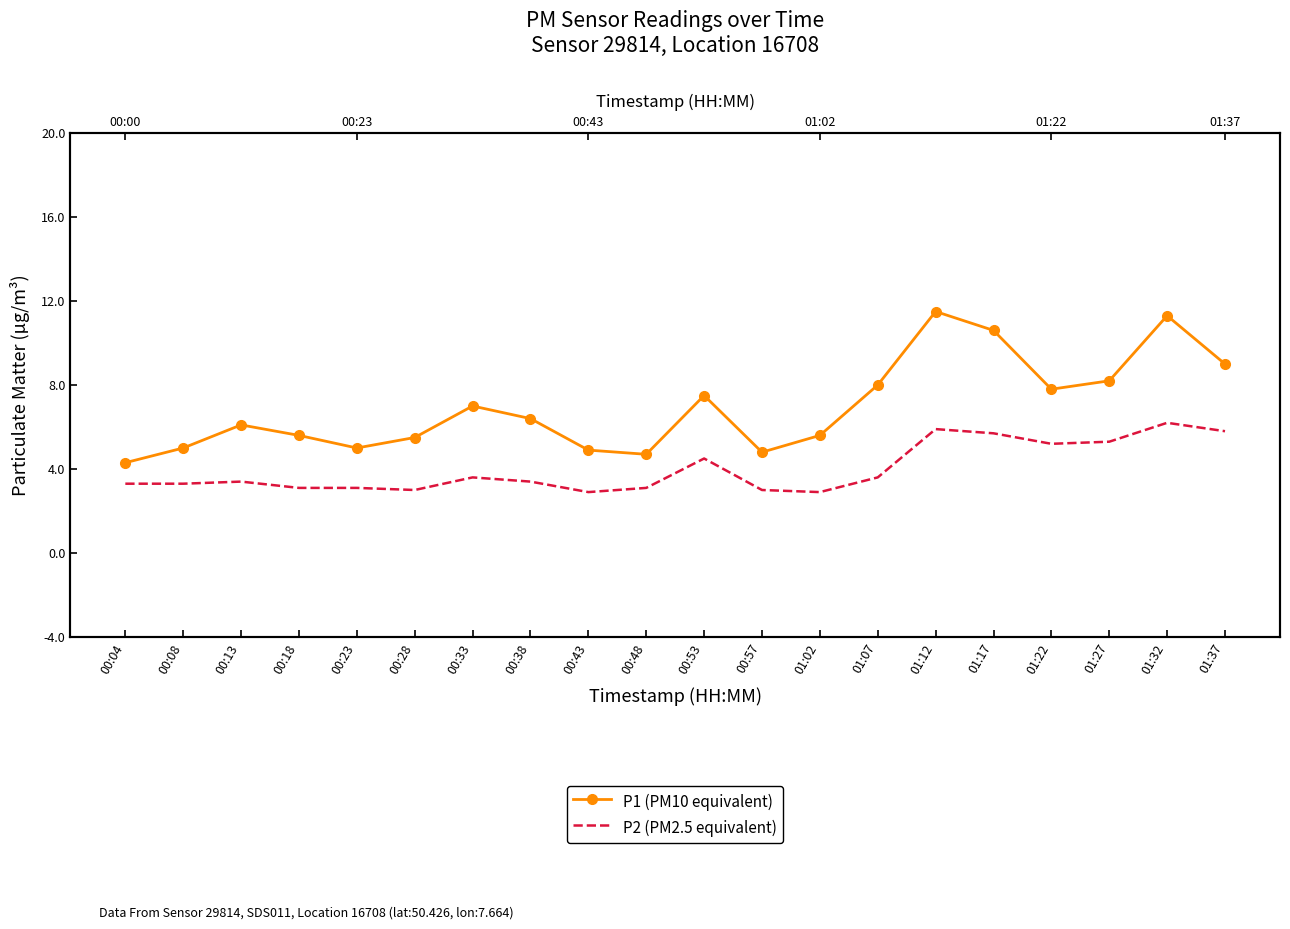

True or false: P1 (PM10 equivalent) has more than 1 points higher than both neighbors.

True